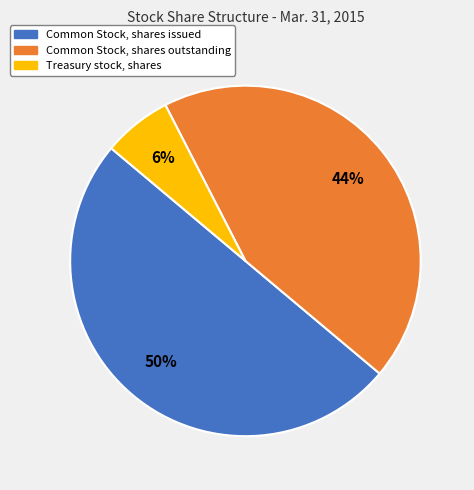

To the nearest percent, what is the difference between the Common Stock, shares issued and Treasury stock, shares slice percentages?

44%